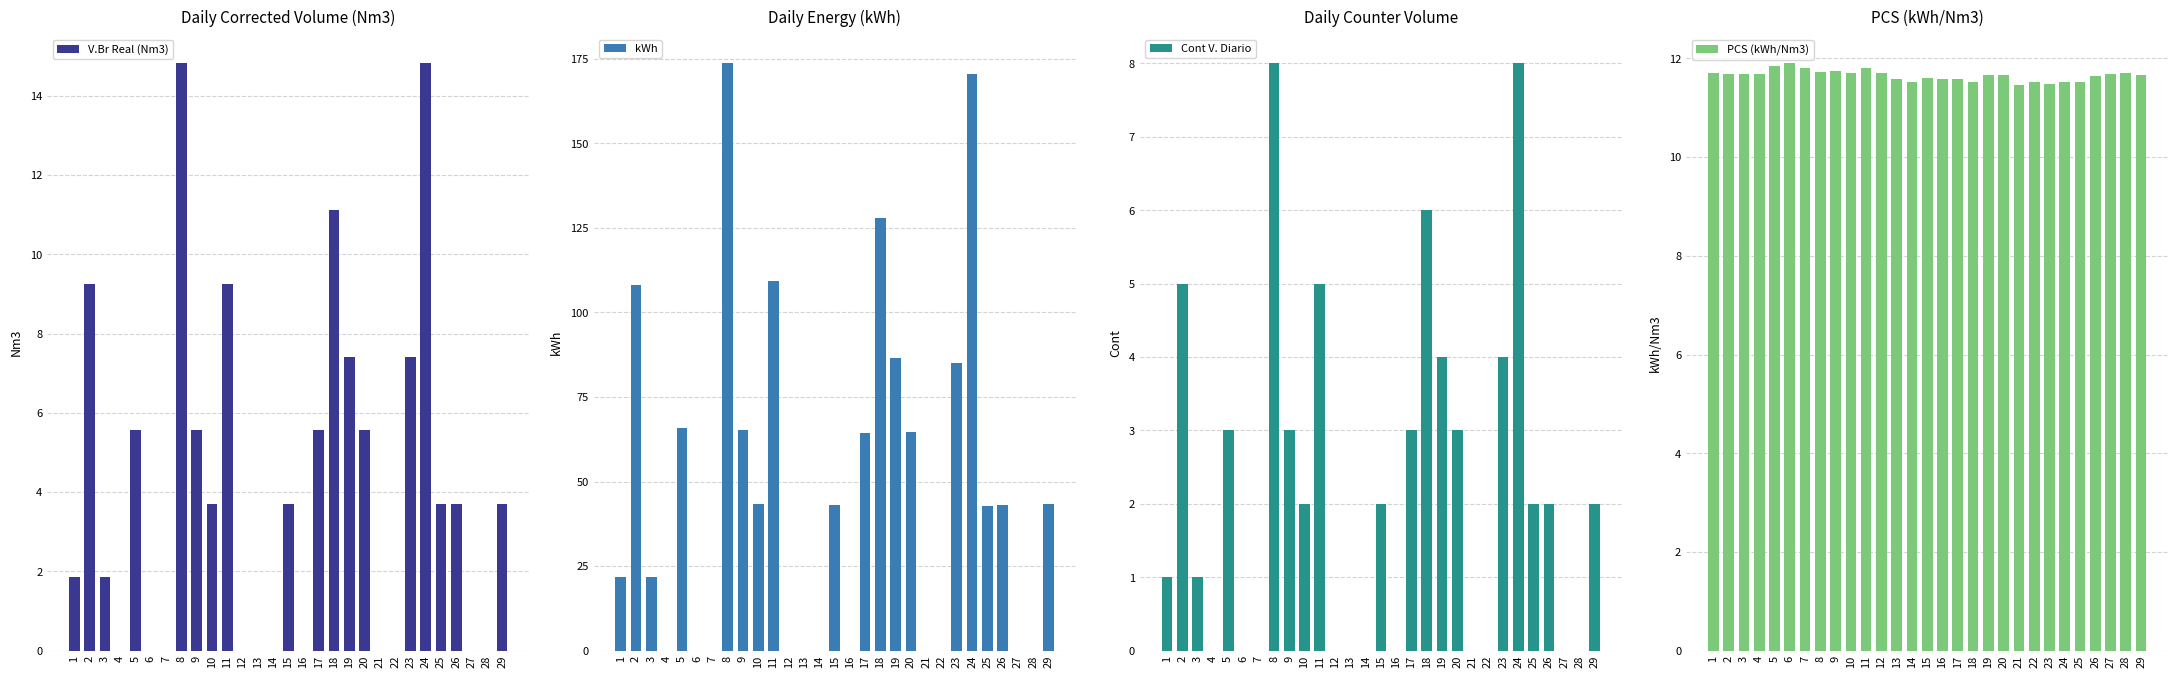

At which category is the sum across all series the highest?

8